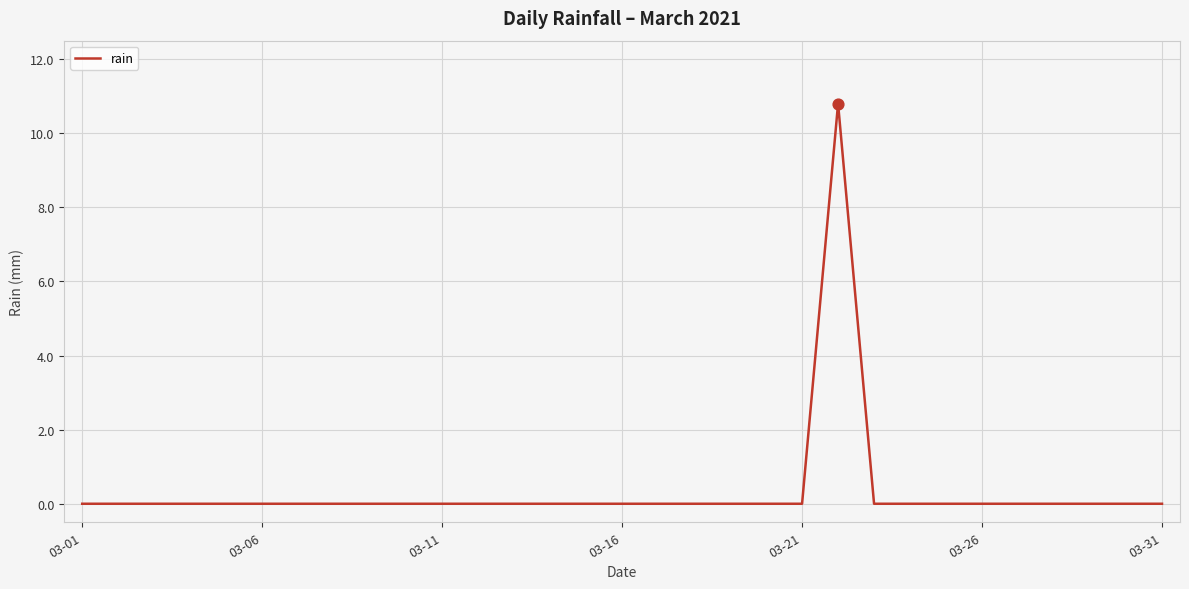

What is the greatest value displayed?

10.8